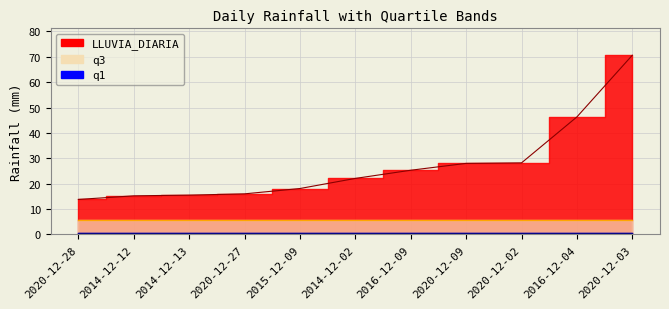

At how many categories does at least one series exceed 28?

3